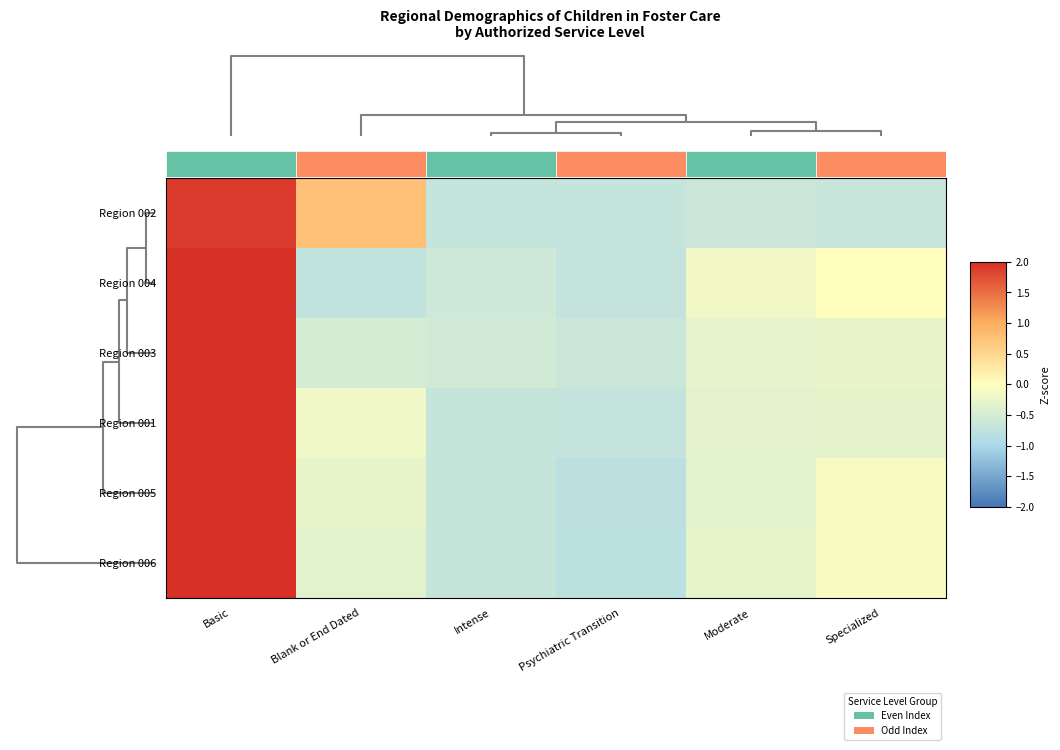

Rank the series by their maximum value, from highest to lowest.

Region 003, Region 001, Region 005, Region 006, Region 004, Region 002